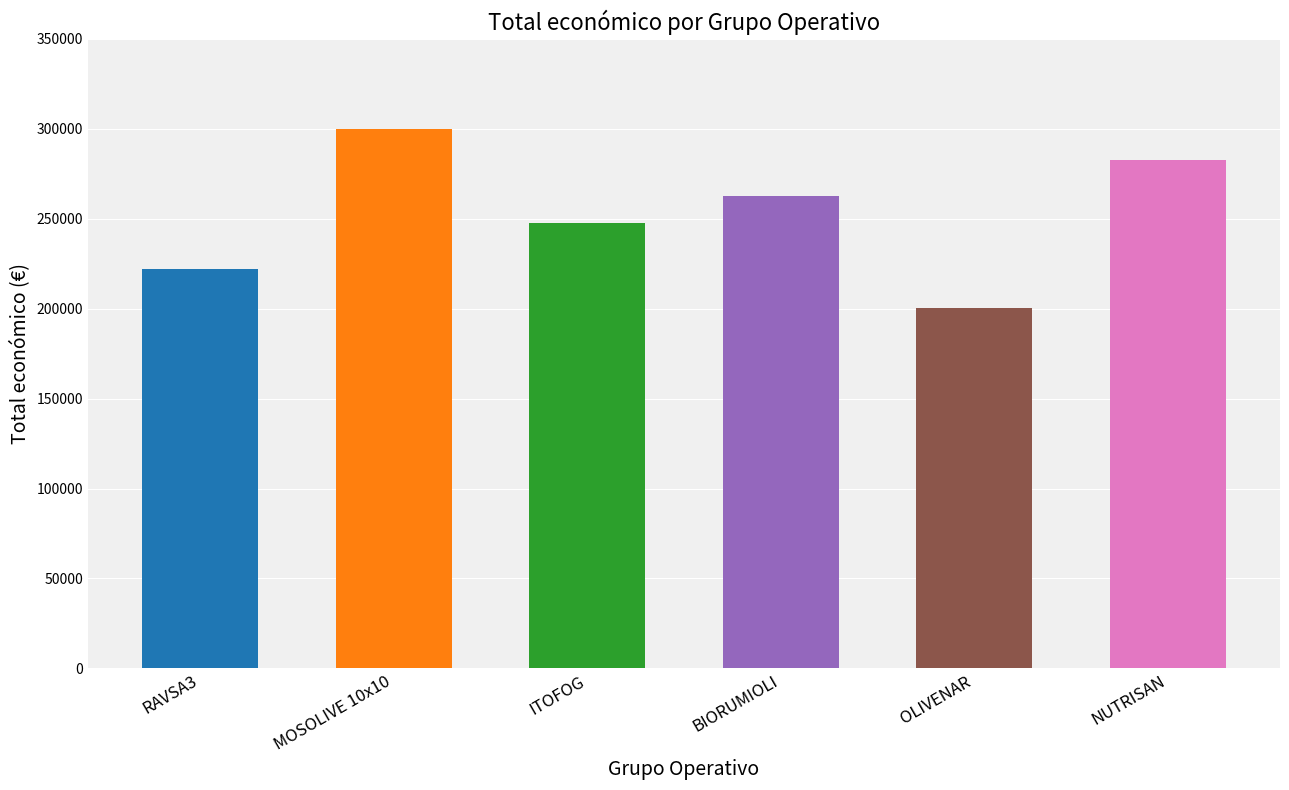

Which has a higher value, ITOFOG or OLIVENAR?

ITOFOG